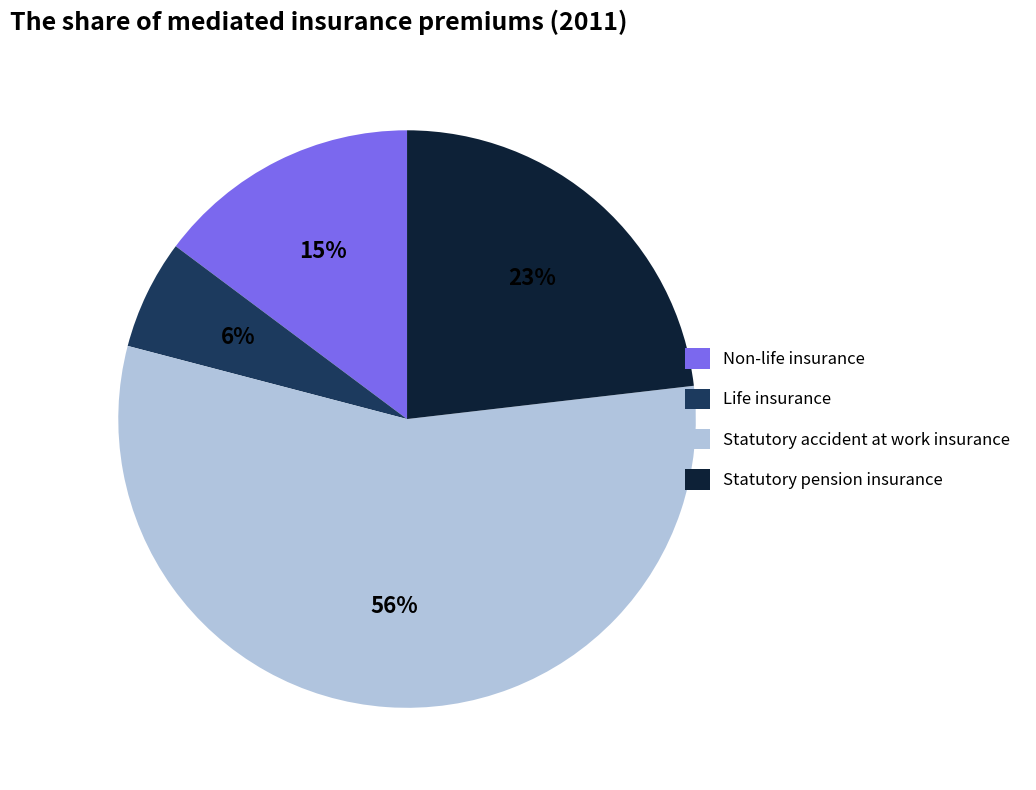

Does any single category account for the majority?

Yes